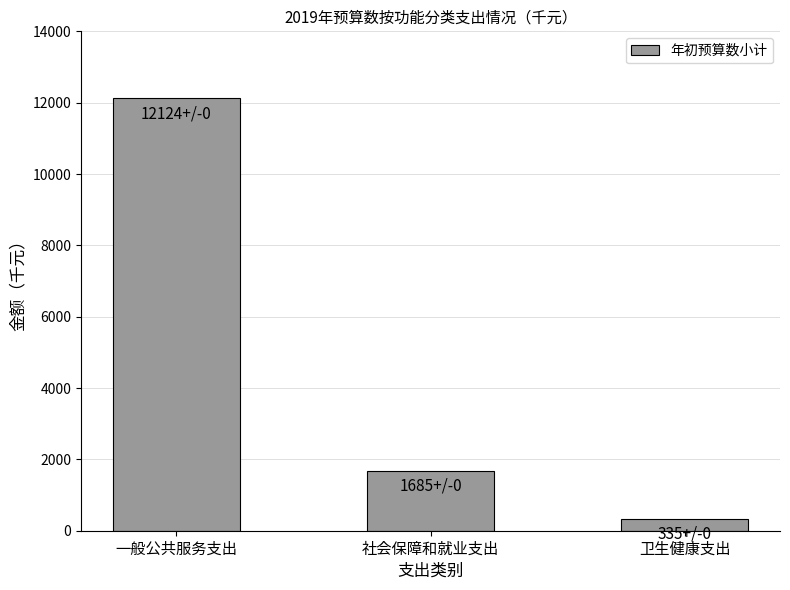

Which category has the highest value across all series?

一般公共服务支出